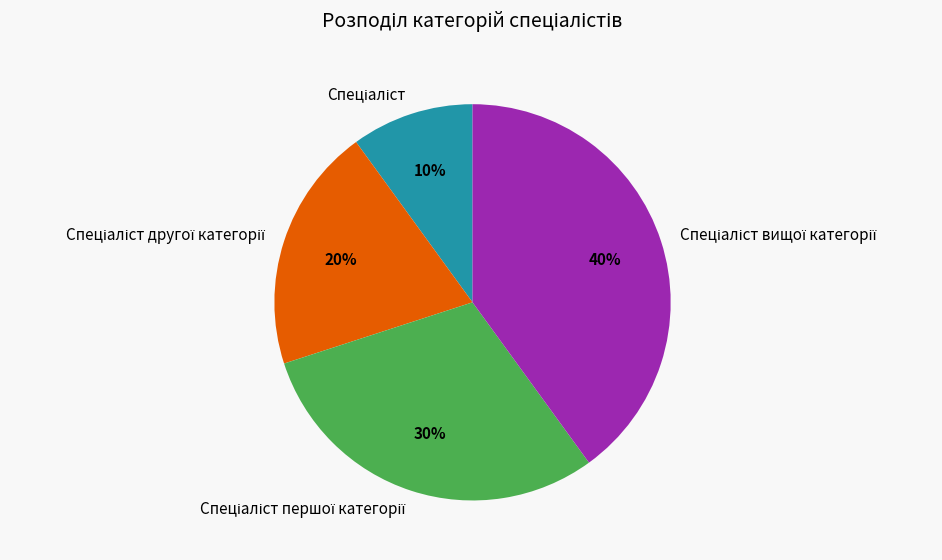

Is there a majority slice in this chart?

No